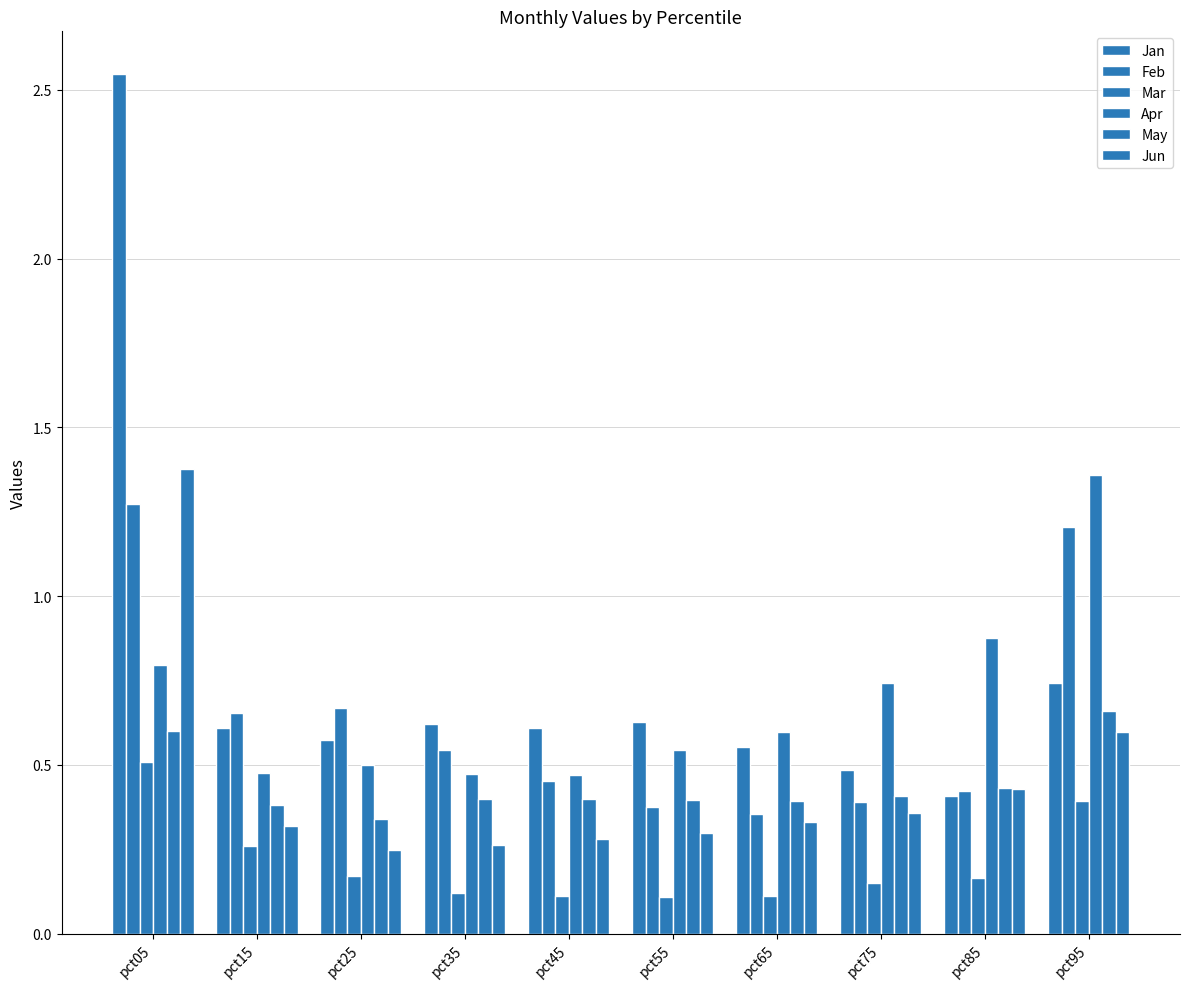

Which label corresponds to the largest value in the chart?

pct05